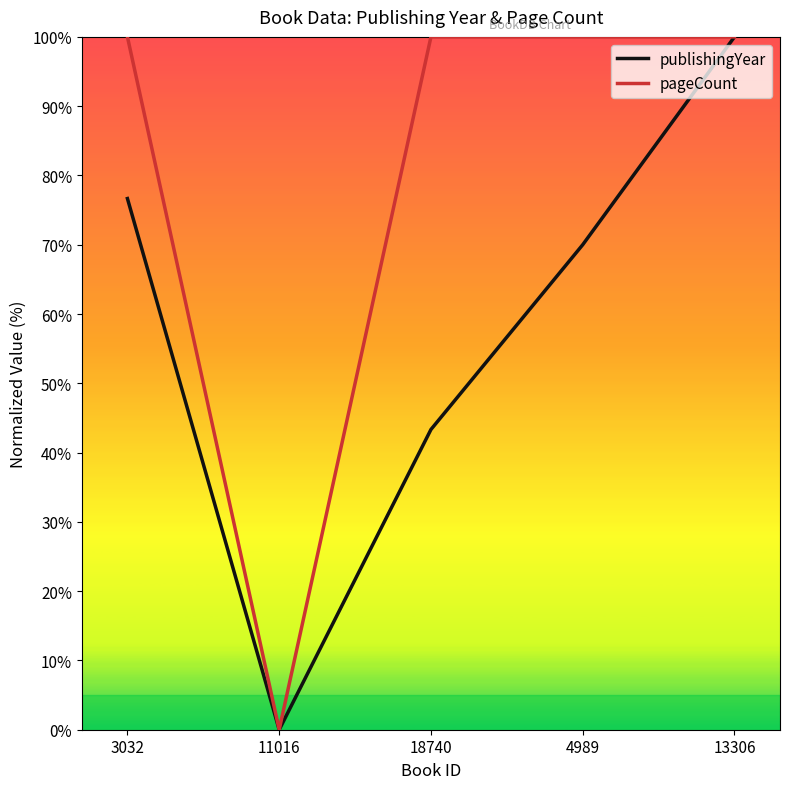

Which series has the largest total across all categories?

pageCount